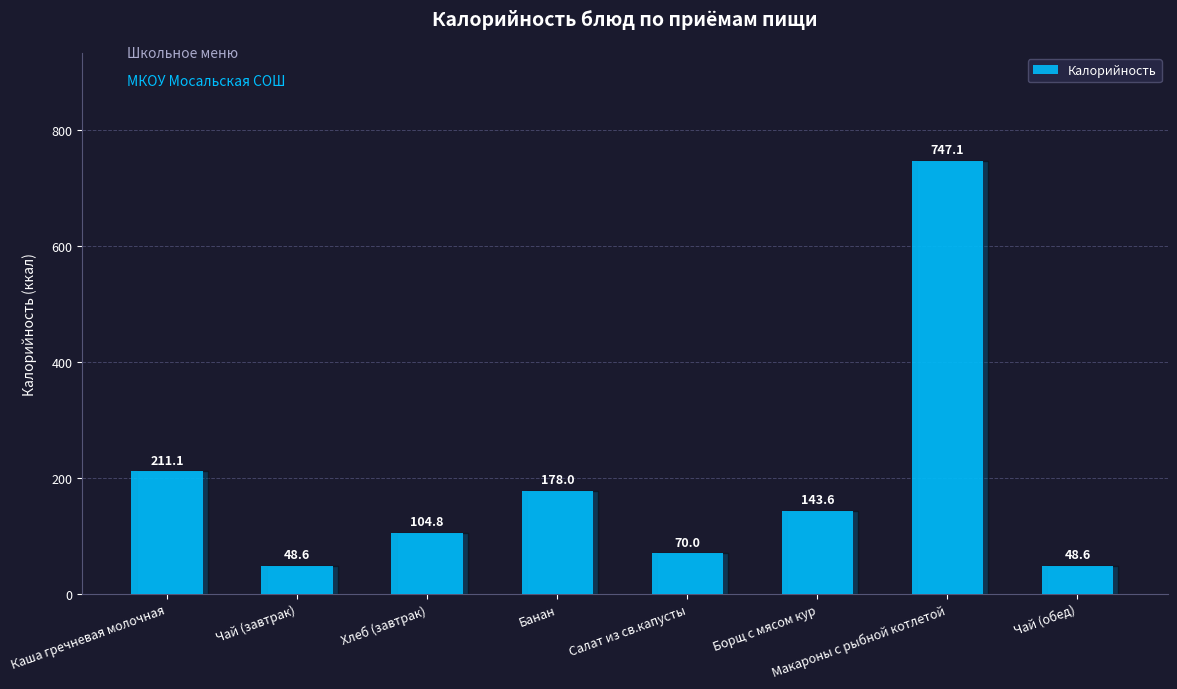

At which label is the value closest to 397?

Каша гречневая молочная